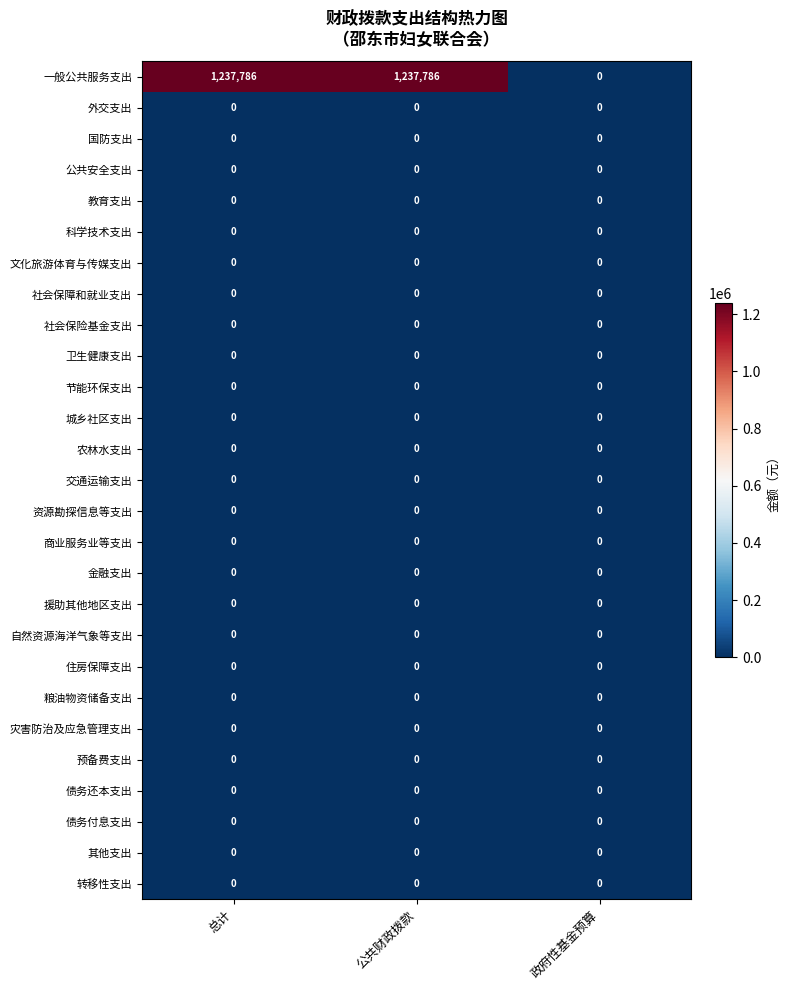

What is the greatest value displayed?

1237786